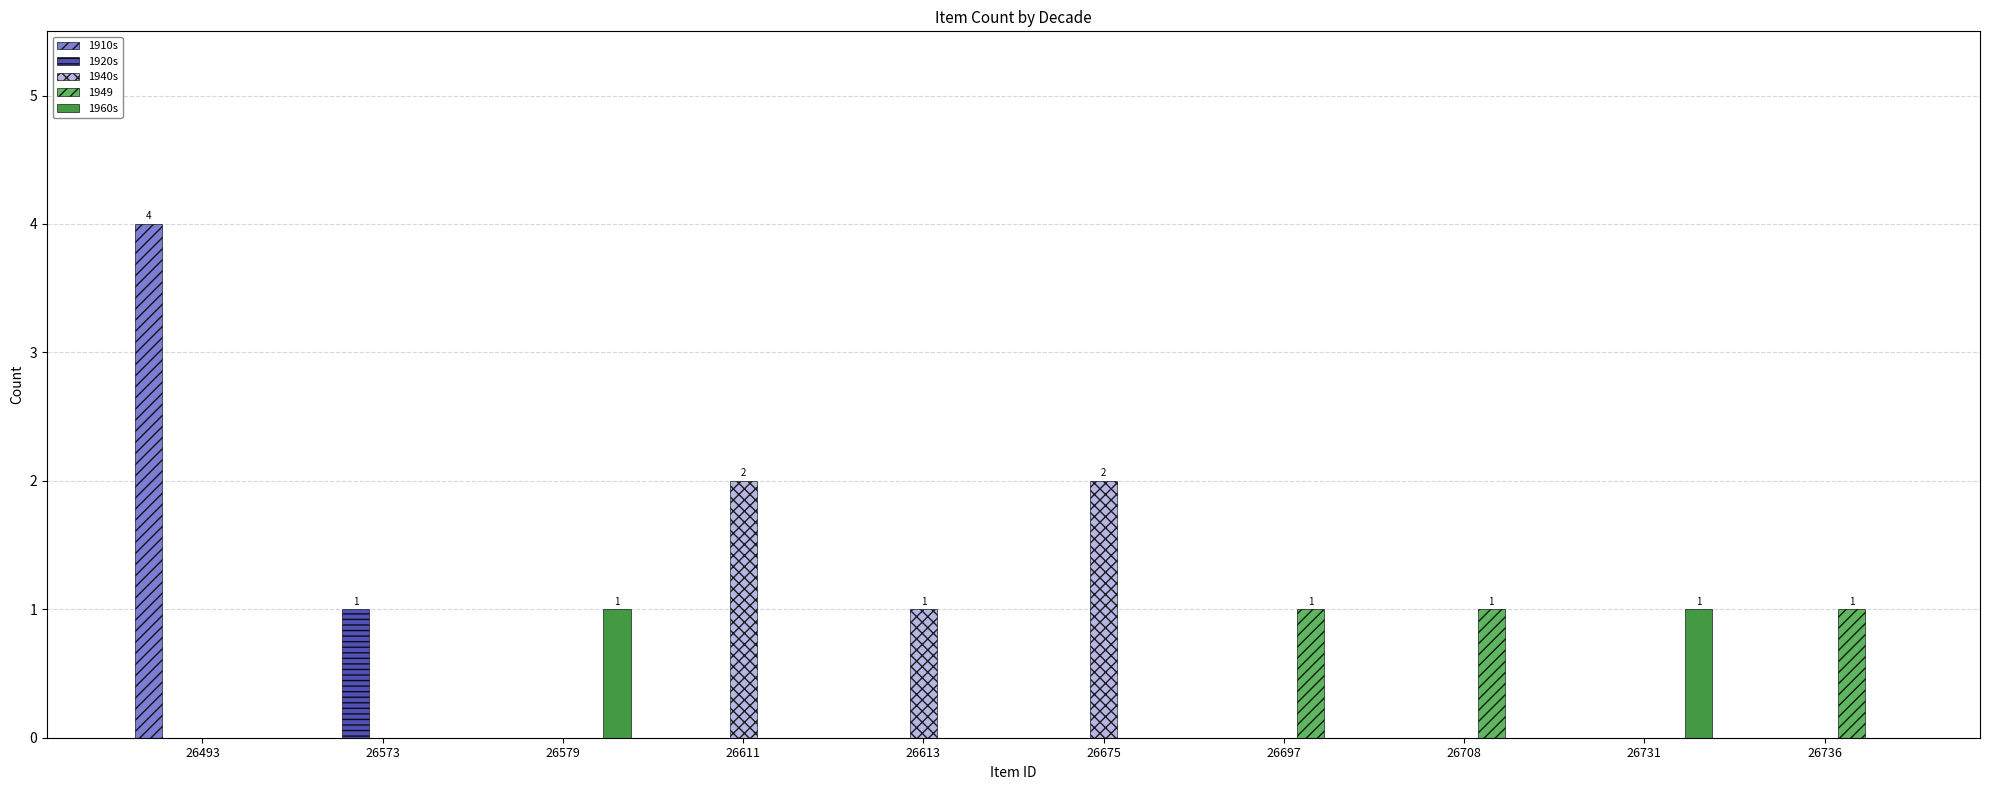

True or false: 1910s has a value of -2 at 26708.

False